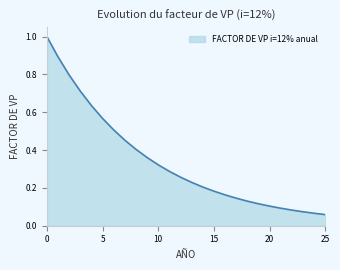

Does the chart display data point markers on the line(s)?

No